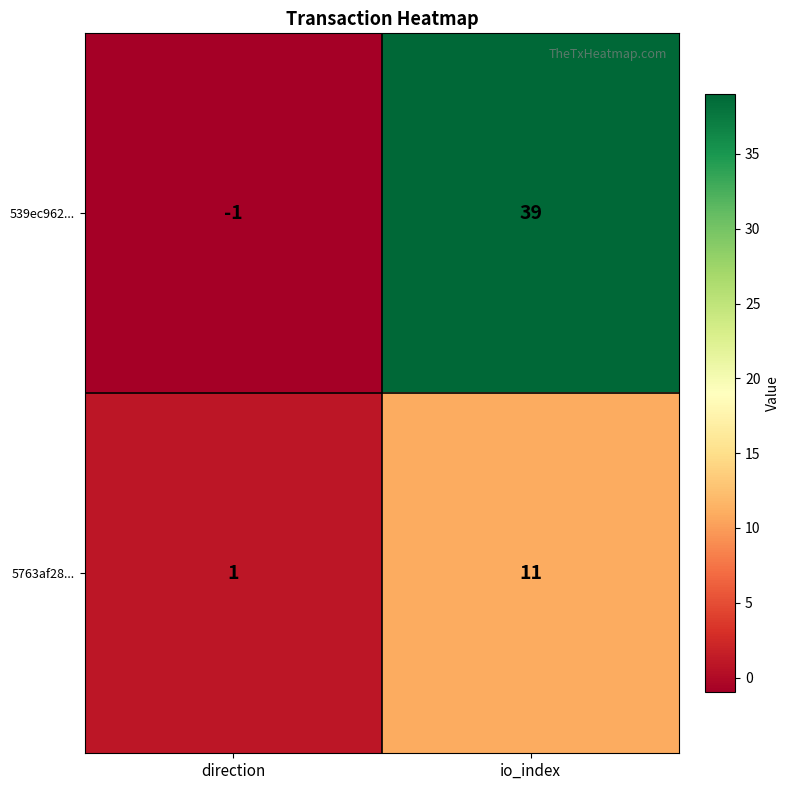

True or false: 539ec962... has a value of 39 at io_index.

True